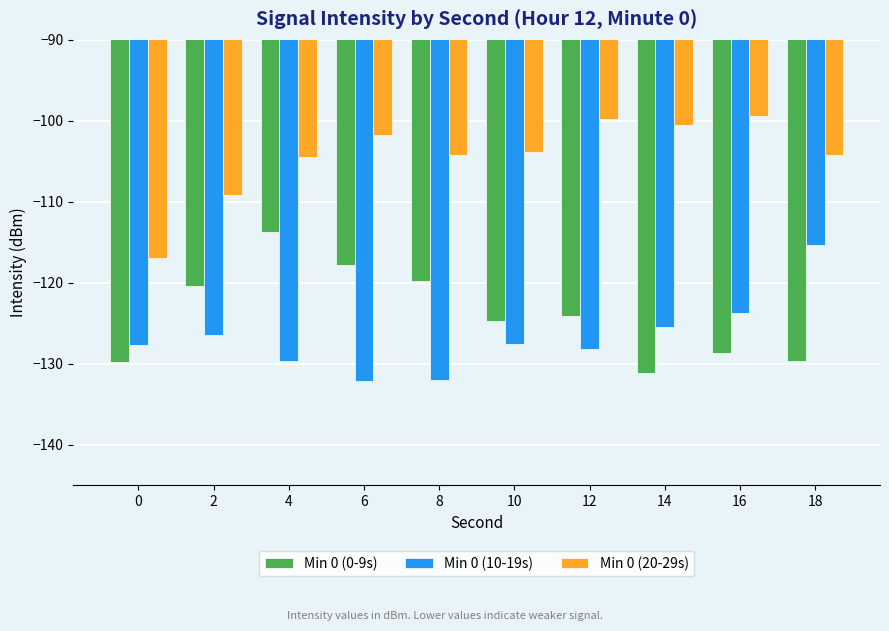

Where does the Min 0 (20-29s) series first go above -103?

6